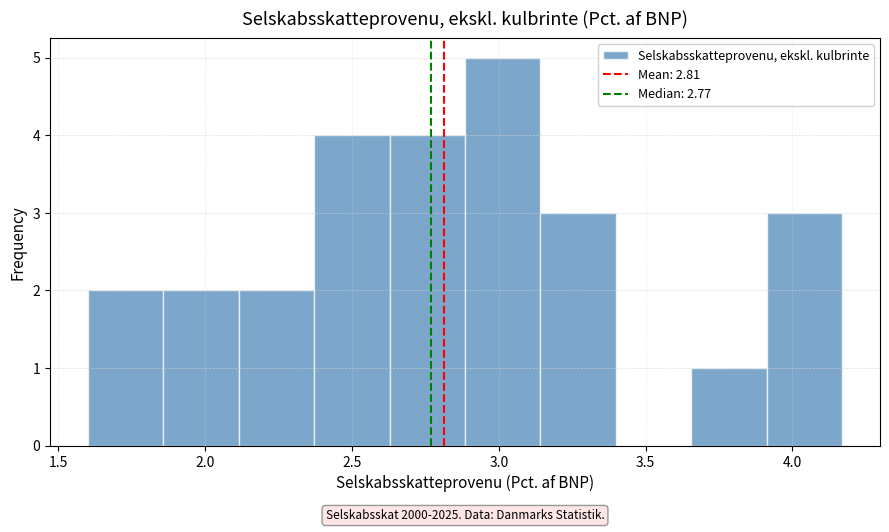

Which range on the x-axis has the tallest bar?

2.90 to 3.15